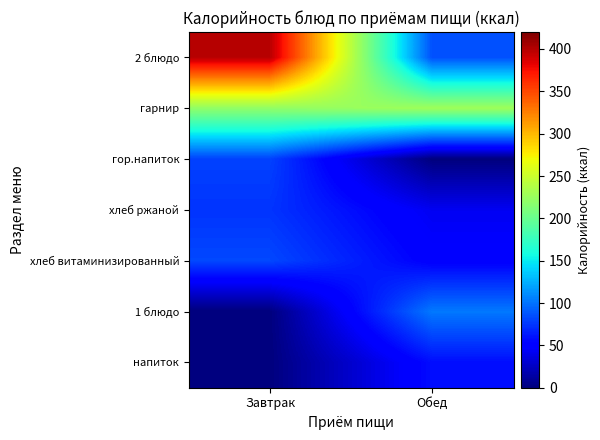

Which label corresponds to the smallest value in the chart?

Обед